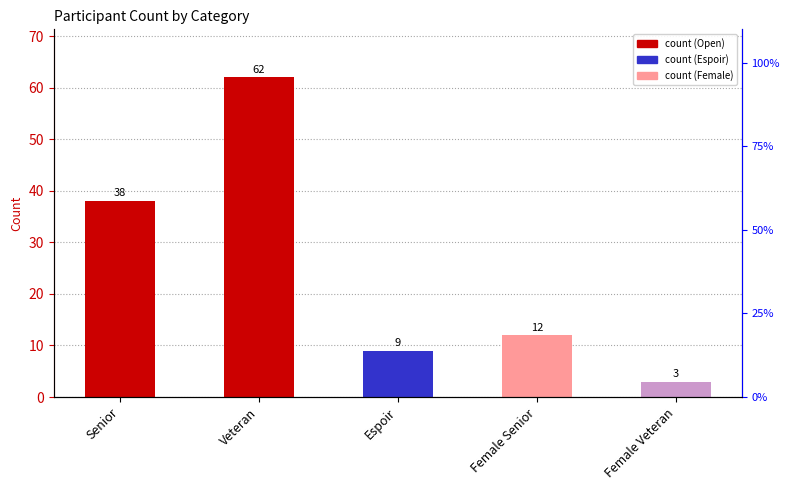

What is the label of the 4th bar from the left?

Female Senior